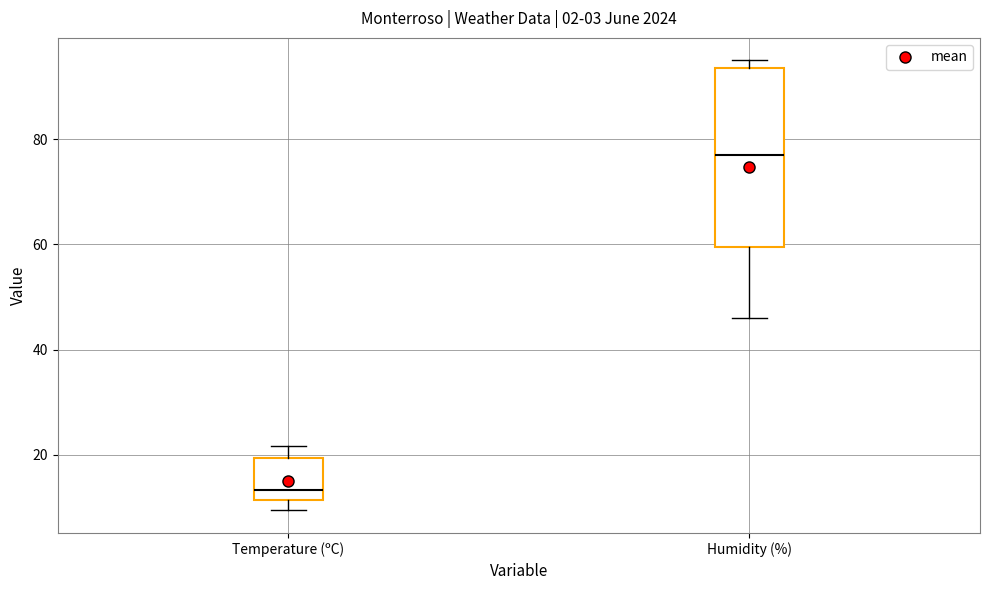

Reading left to right, transcribe this box plot: for each box, give where its median line is, the range the box spans, and where its two whiskers end, as read against the y-axis. The values are not printed on the chart, so give them approximately, as read against the axis.

Temperature (ºC): median 14, box 12 to 20, whiskers 10 to 22
Humidity (%): median 78, box 60 to 94, whiskers 46 to 96